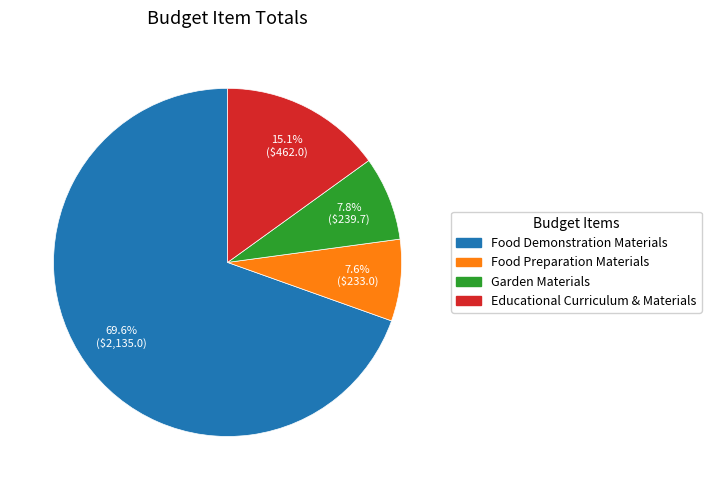

What is the ratio of the value at Garden Materials to the value at Food Preparation Materials?

1.0